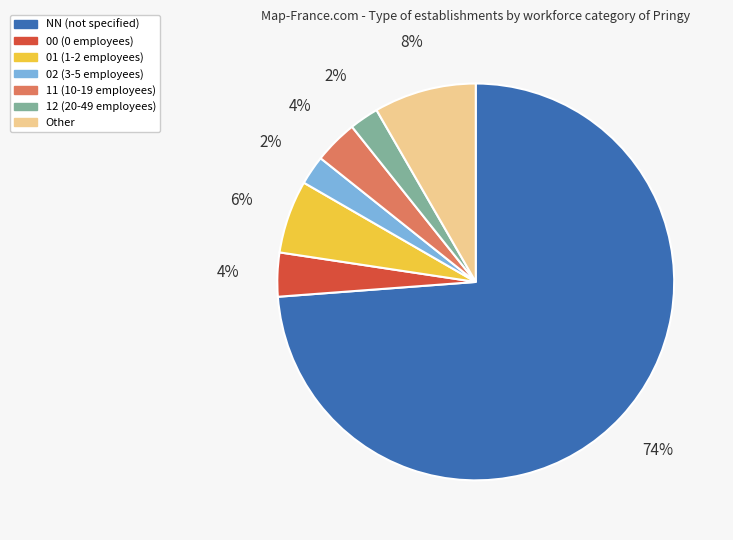

To the nearest percent, what is the average slice percentage?

14%